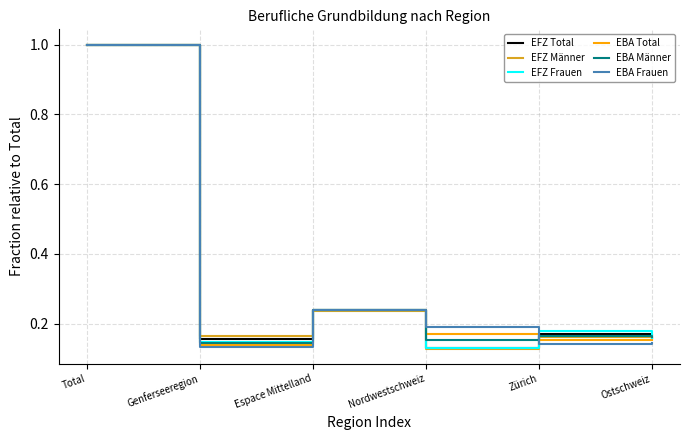

What is the difference between the EFZ Männer values at Espace Mittelland and Total?

0.8